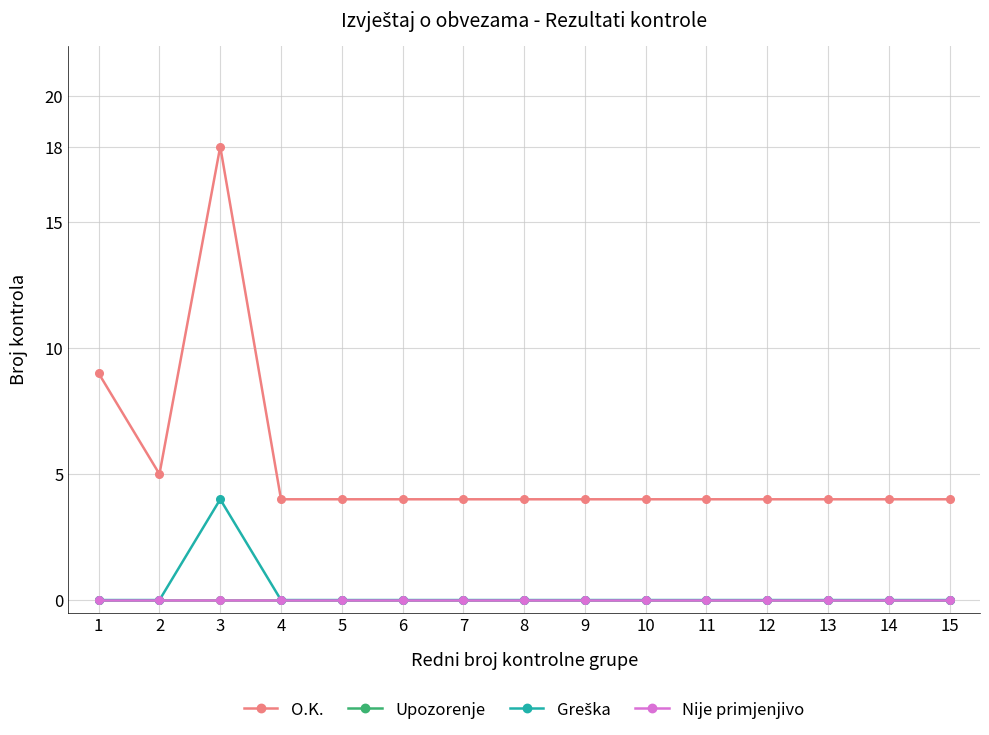

Is this an area chart (filled region under the line)?

No